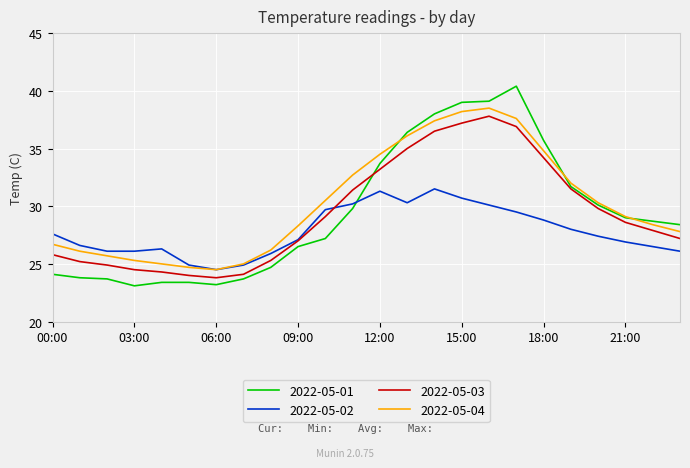

How many times do 2022-05-02 and 2022-05-01 cross each other?

1